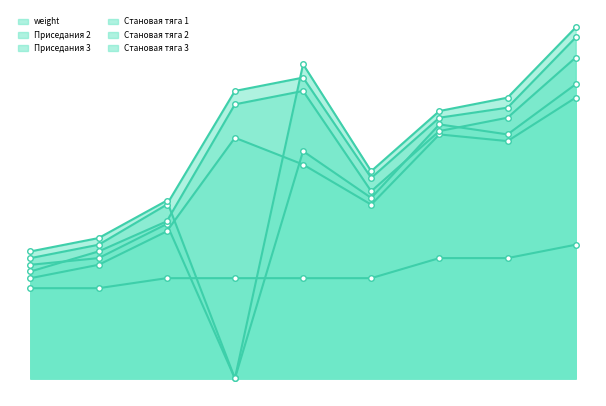

True or false: Становая тяга 3 and Приседания 3 intersect in this chart.

False